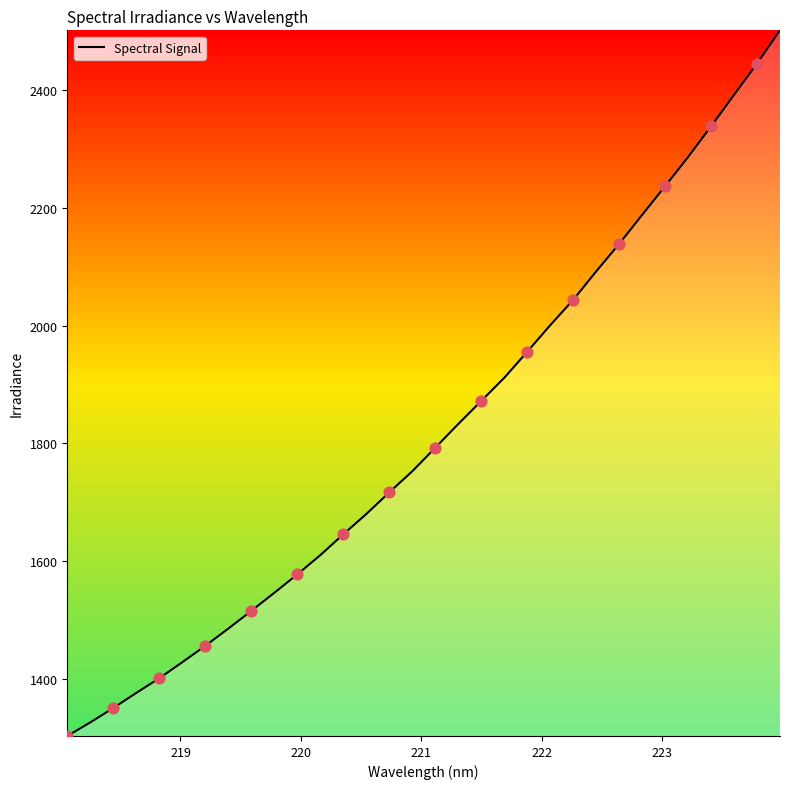

What is the maximum value shown in the chart?

2501.7